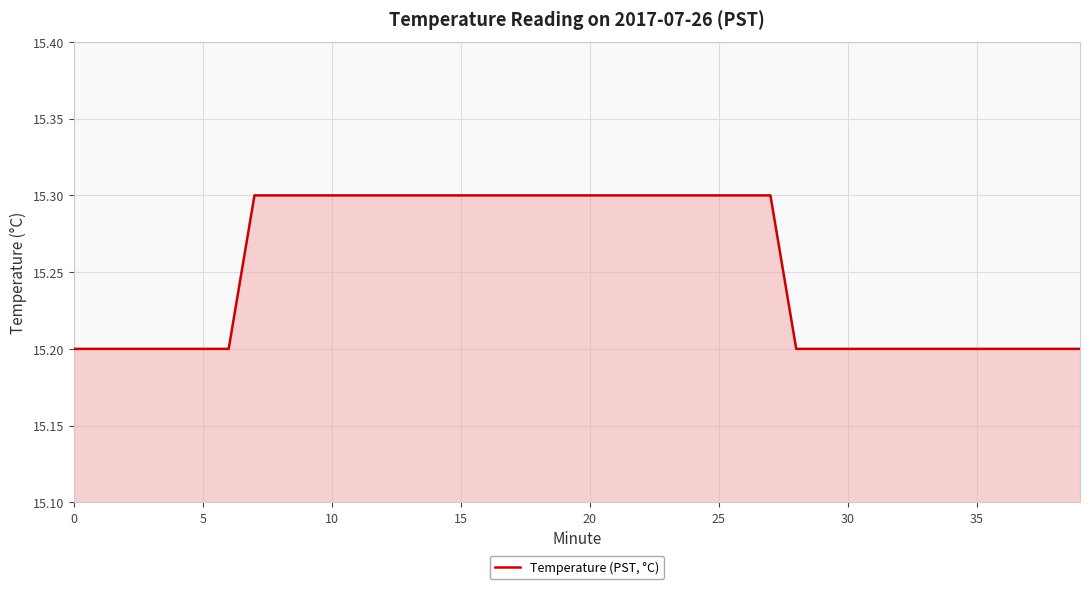

Does the chart have visible grid lines?

Yes